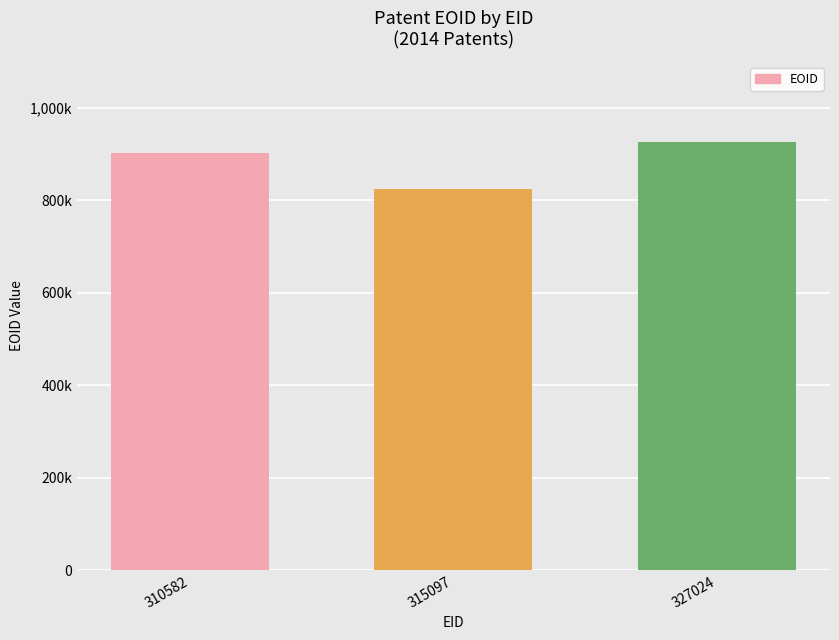

Reading right to left, extract all data points from this chart.

925834	825678	902079